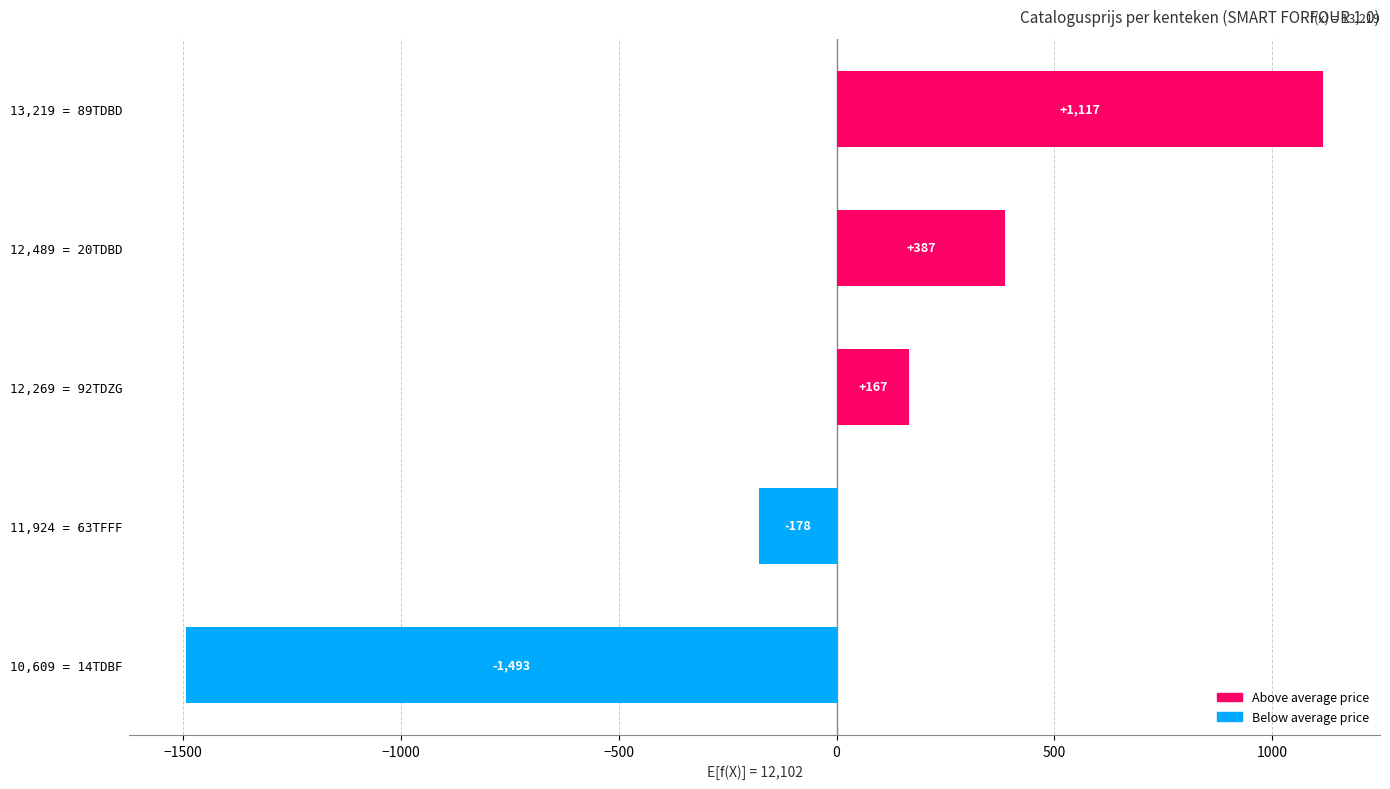

Is it true that the value at 12,489 = 20TDBD is 387?

True